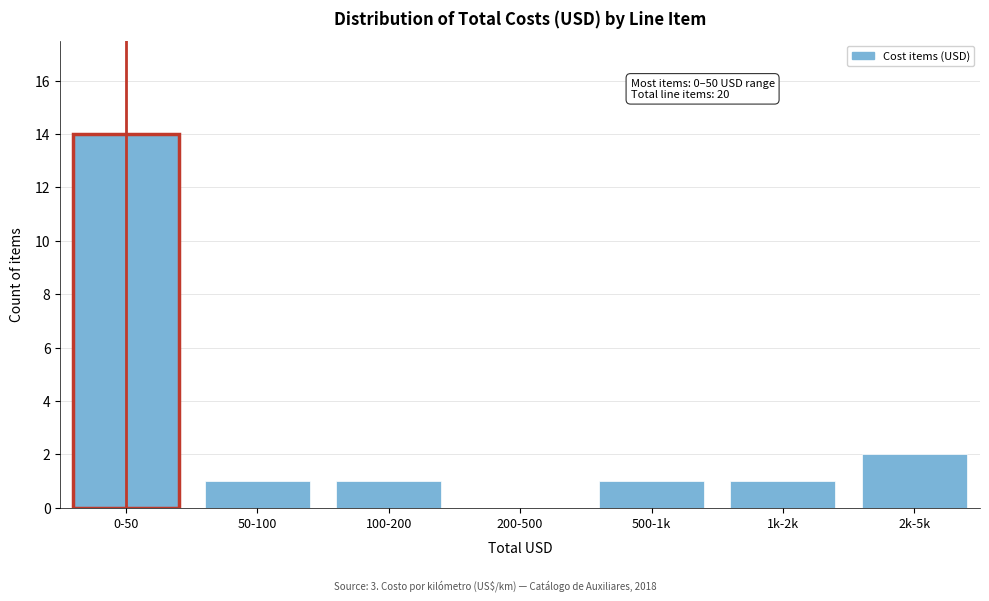

Reading left to right, transcribe all the data shown in this chart.

0-50=14	50-100=1	100-200=1	200-500=0	500-1k=1	1k-2k=1	2k-5k=2